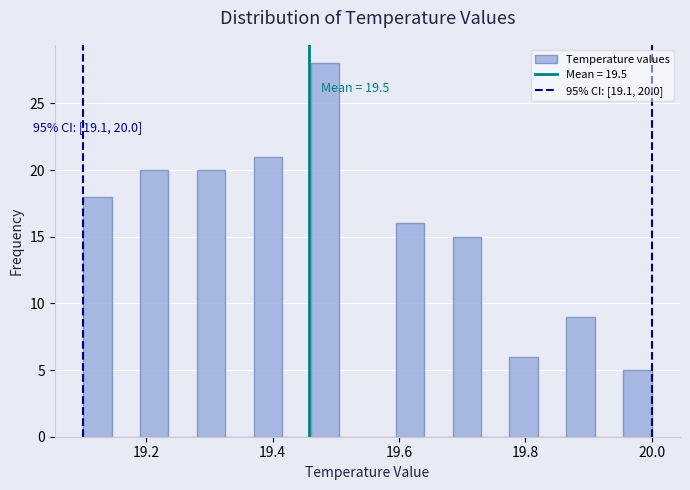

Read against the x-axis, roughly where is the centre of the tallest bar?

19.48